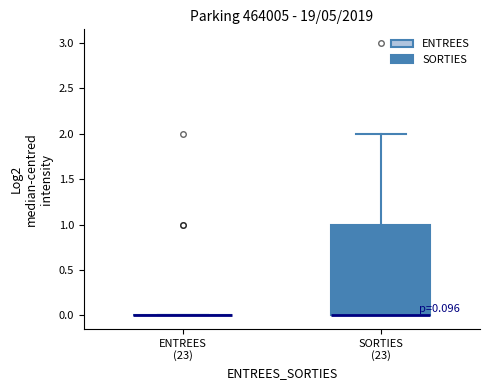

Comparing the boxes themselves (not the whiskers), which one is the tallest?

SORTIES (23)